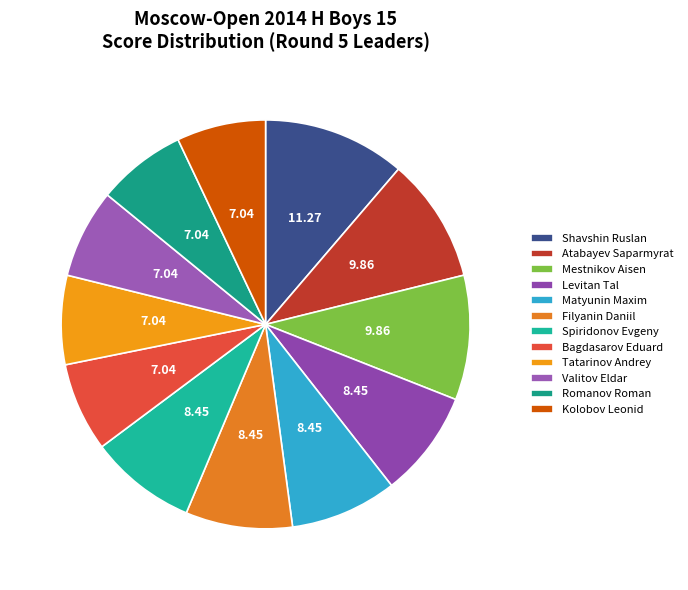

The Mestnikov Aisen slice represents 23% of the pie. True or false?

False